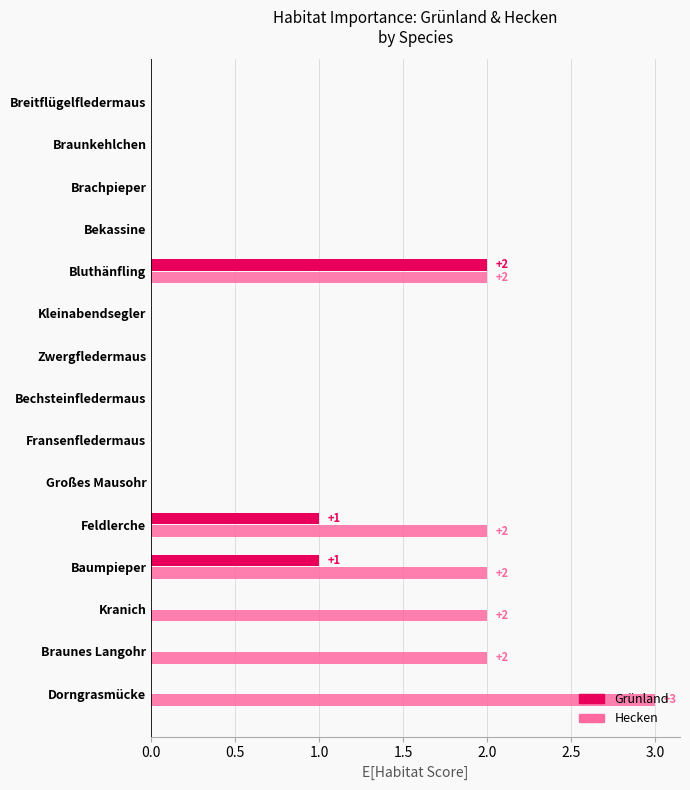

How many distinct data groups are displayed?

2